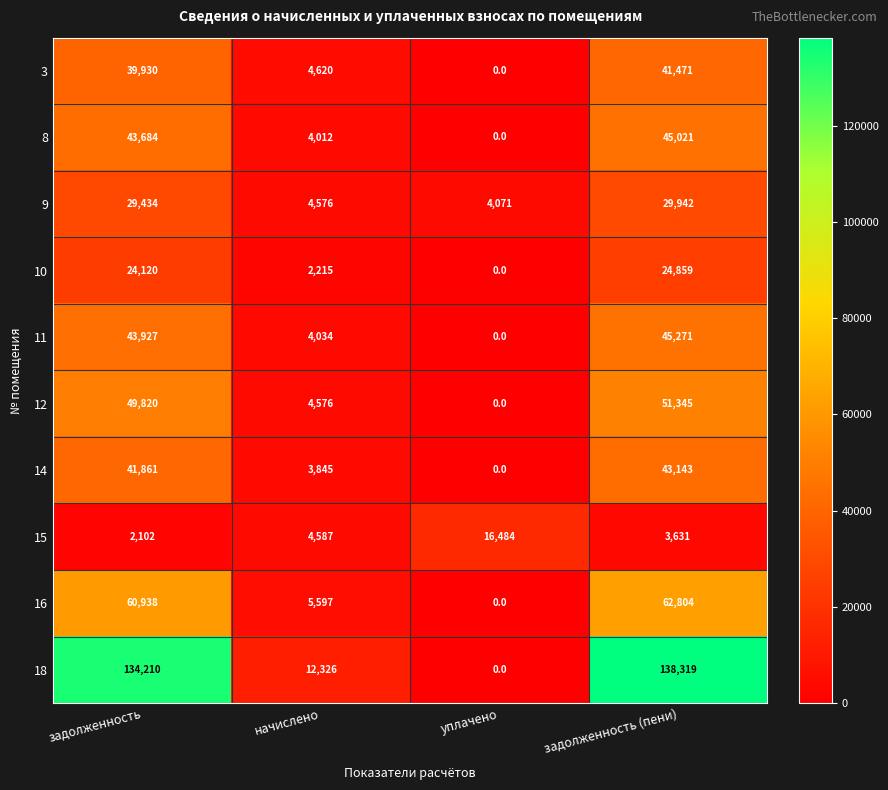

Which series has the widest spread of values?

18